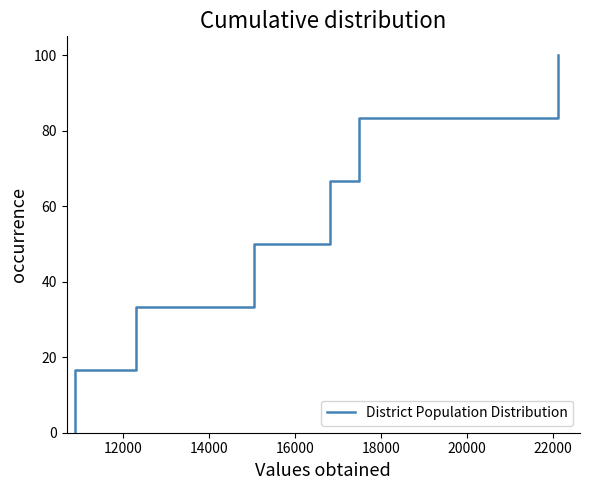

Reading left to right, transcribe all the data shown in this chart.

0.0	16.7	33.3	50.0	66.7	83.3	100.0